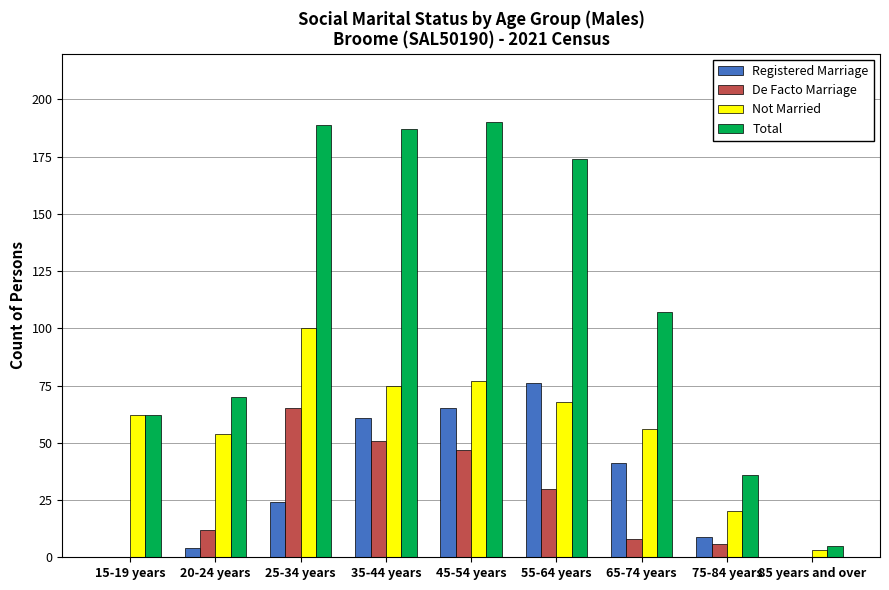

The value of Registered Marriage at 35-44 years is 61. True or false?

True